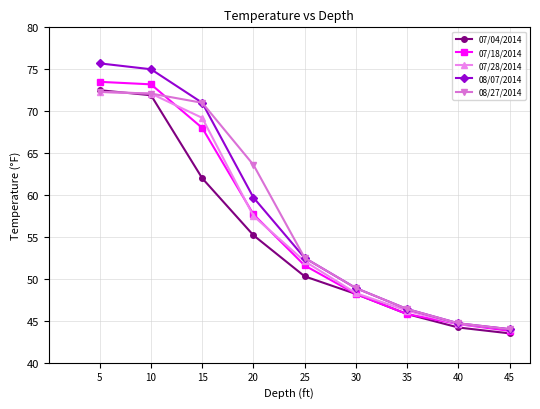

What is the value of the 07/04/2014 point at the 4th from the left?

55.2